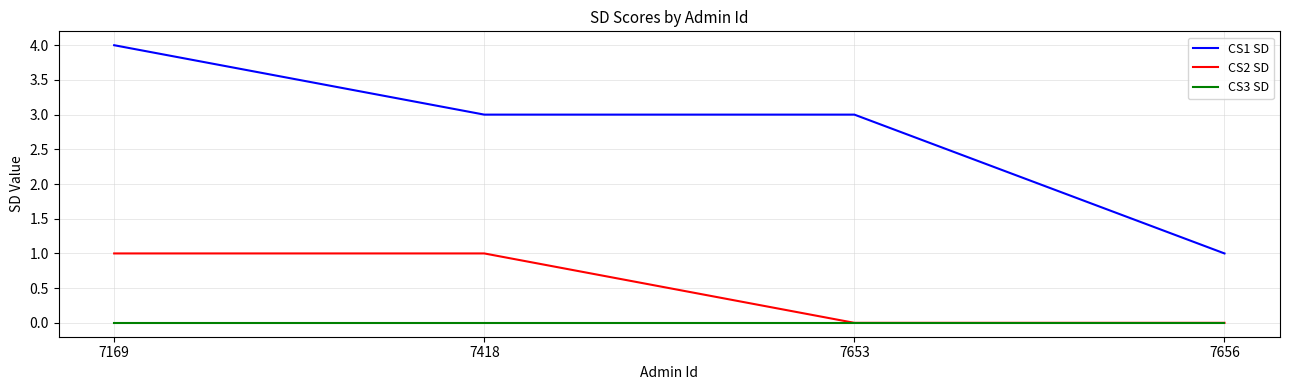

What is the average value of the CS1 SD series?

3